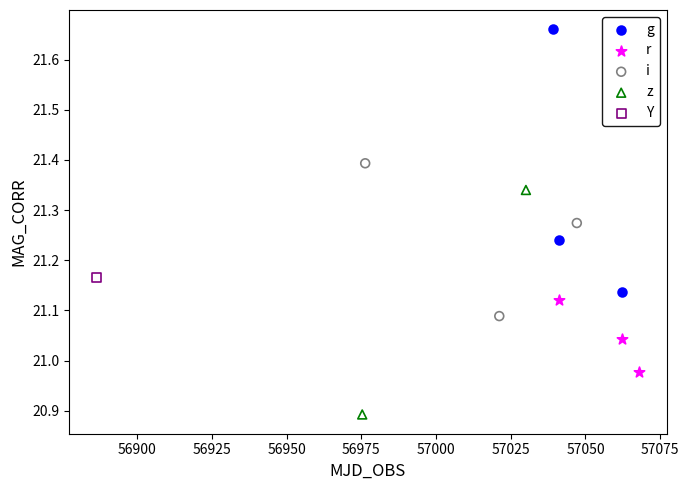

Which series contains the lowest Y value?

z